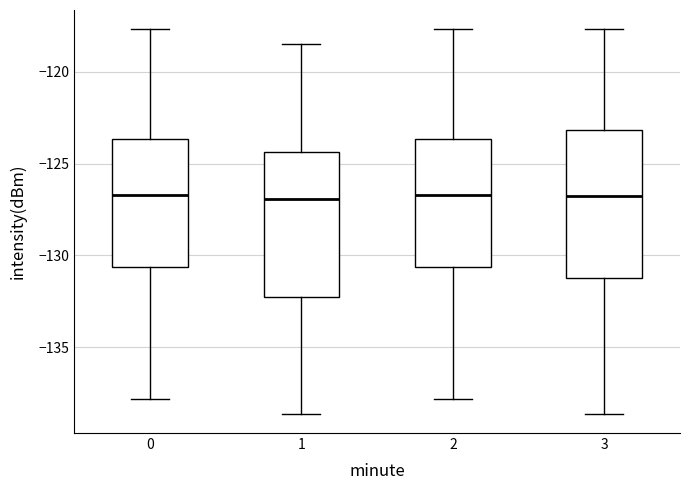

Where does the median line of the box at x = 3 sit on the y-axis? The values are not printed on the chart, so give them approximately, as read against the axis.

-127.0